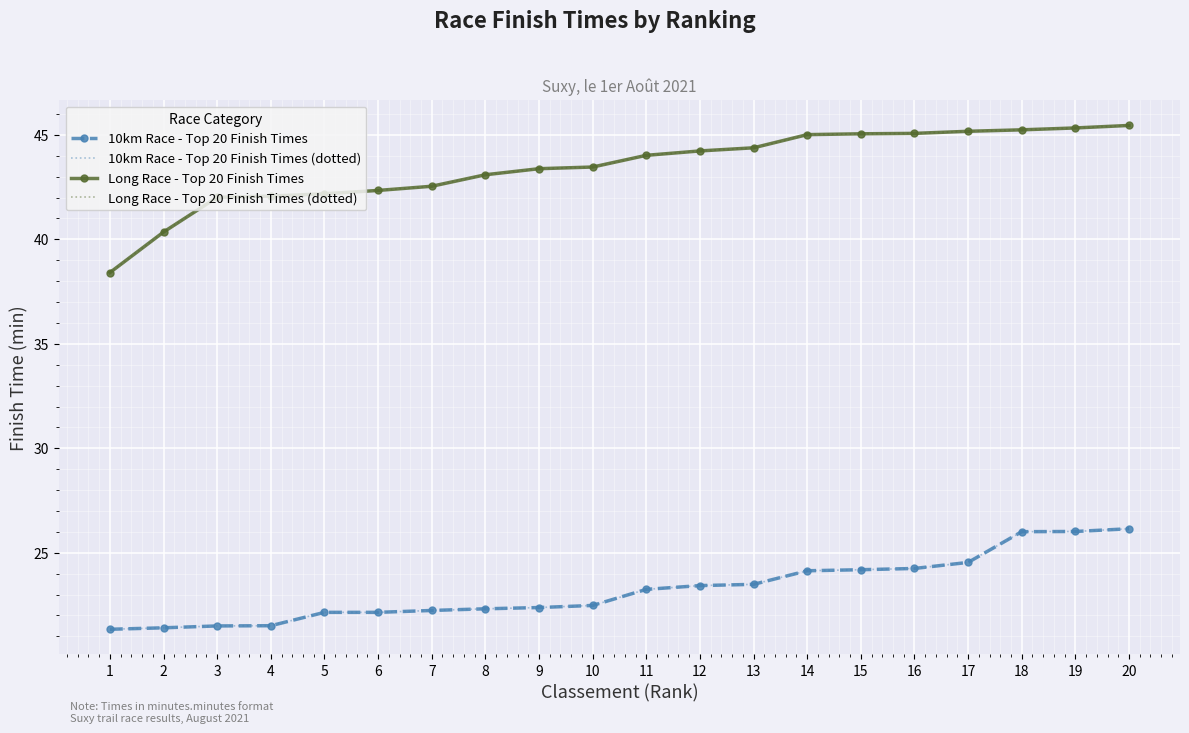

True or false: Long Race - Top 20 Finish Times (dotted) and 10km Race - Top 20 Finish Times (dotted) intersect in this chart.

False